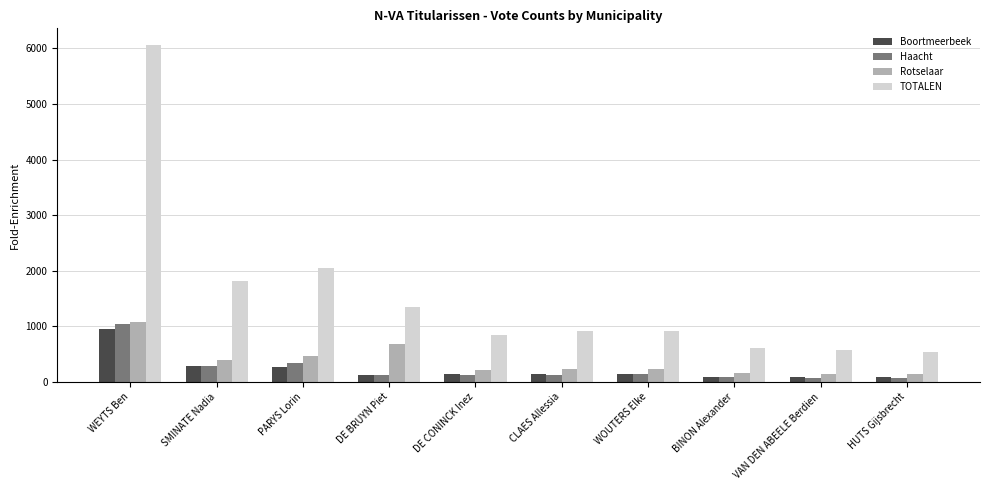

How many bars are there in total?

40